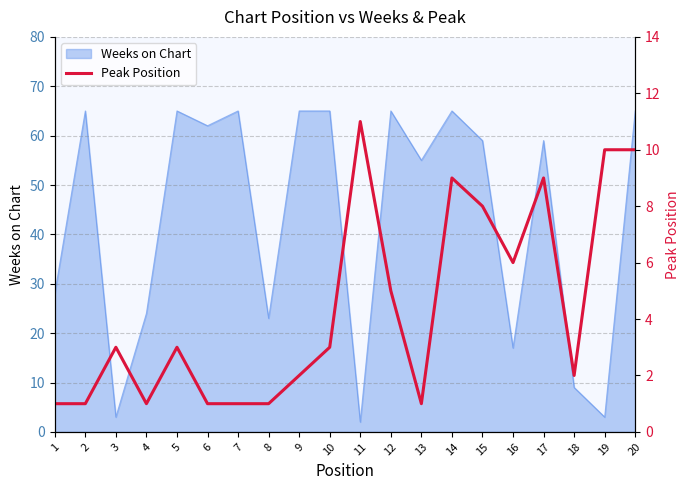

How many interior local valleys (lower than both neighbors) does the data have?

4